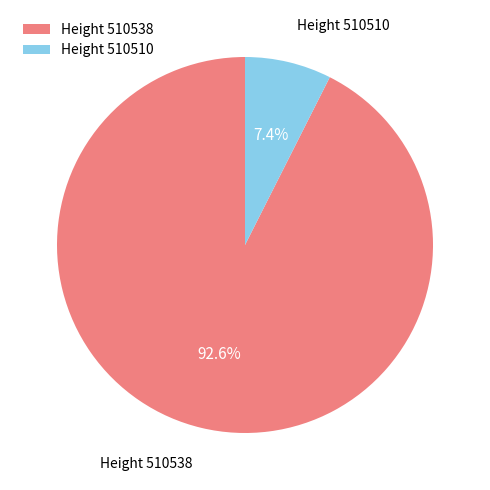

Which has a higher value, Height 510510 or Height 510538?

Height 510538